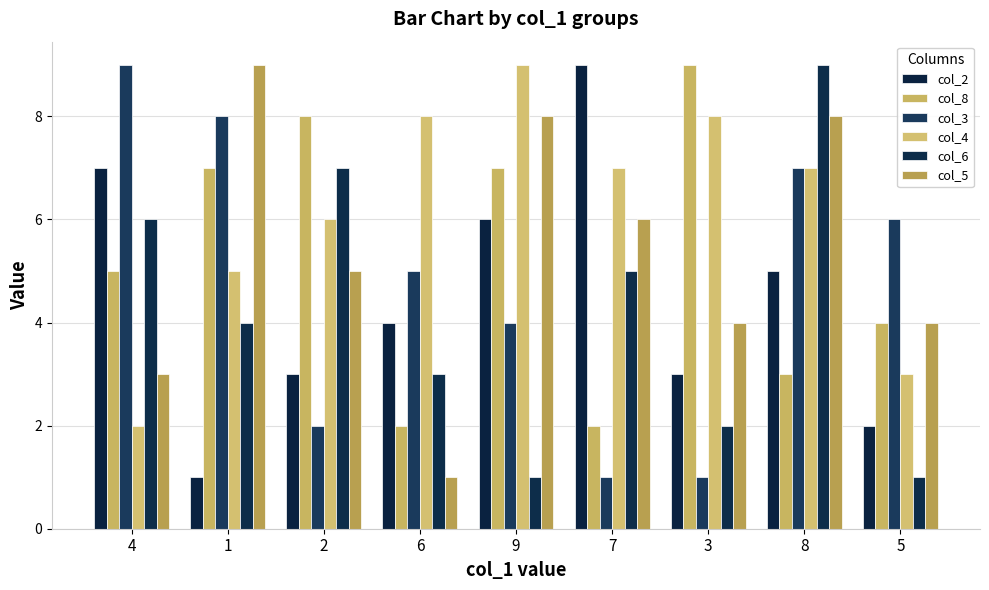

Which series has the widest spread of values?

col_2